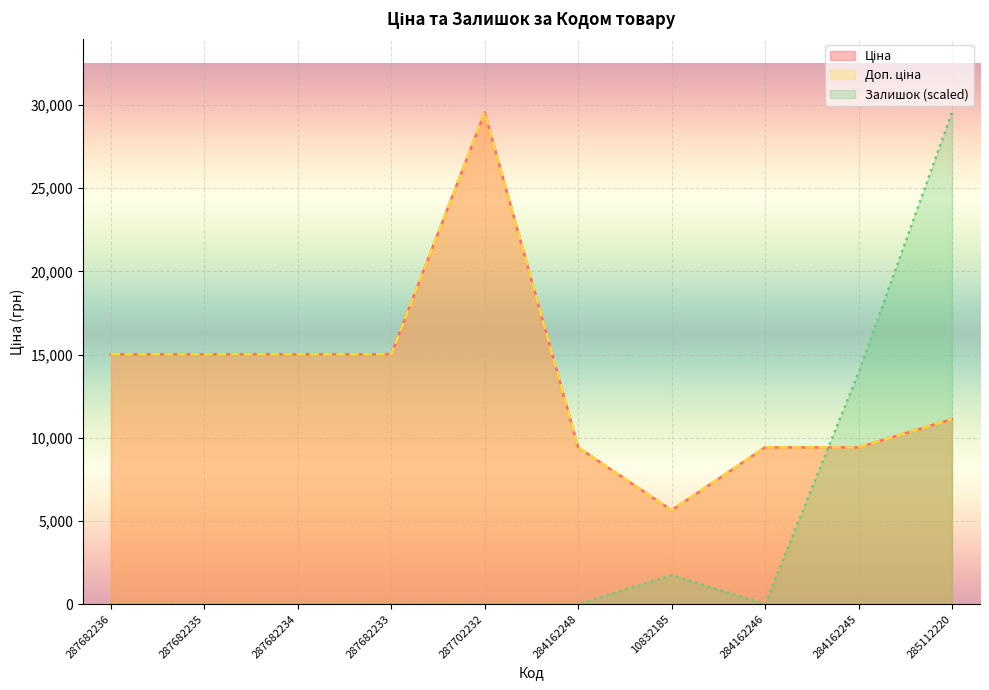

At which category does Залишок reach its first local peak?

10832185